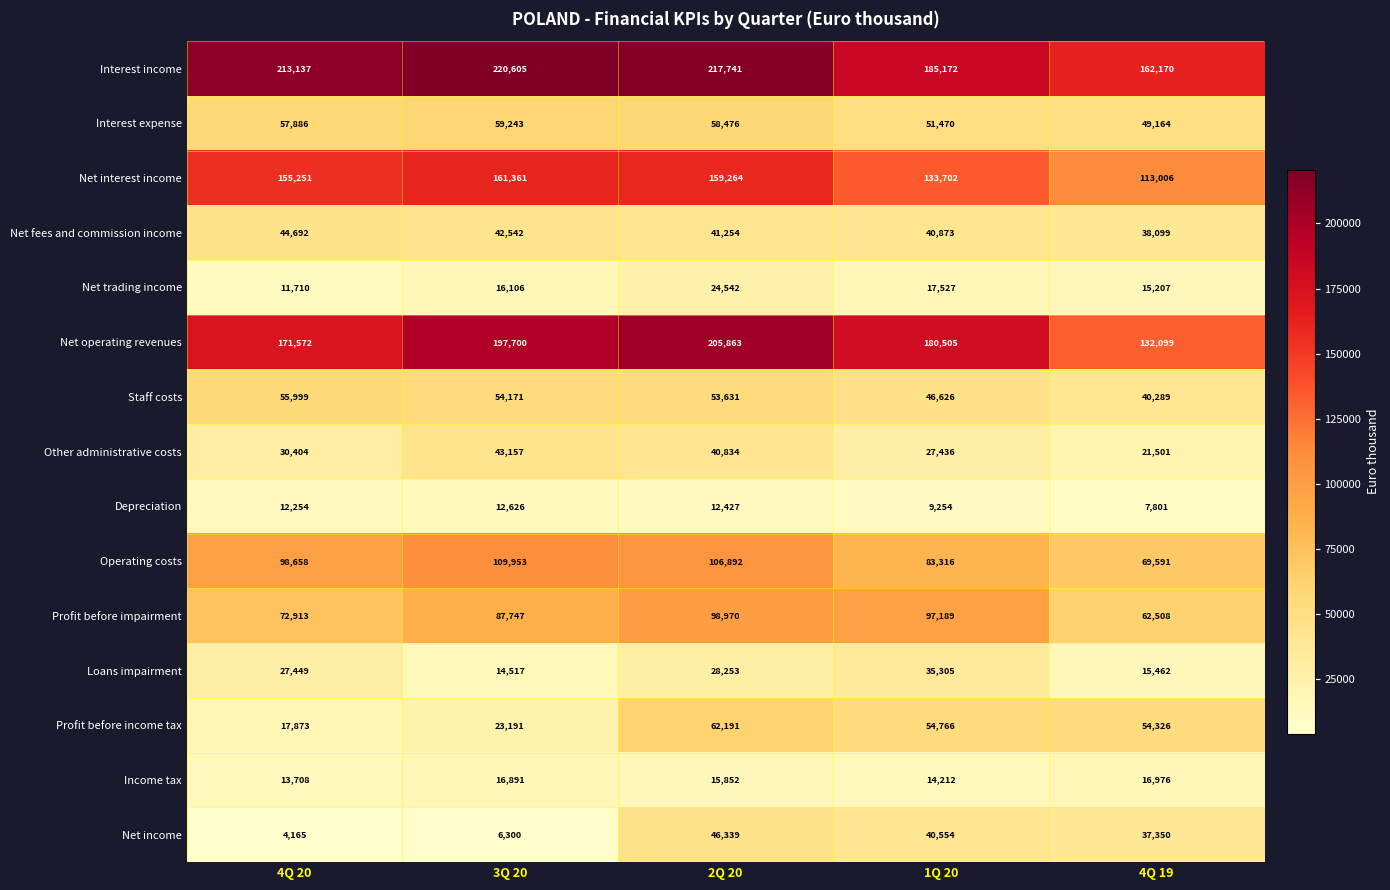

Which category has the lowest value across all series?

4Q 20